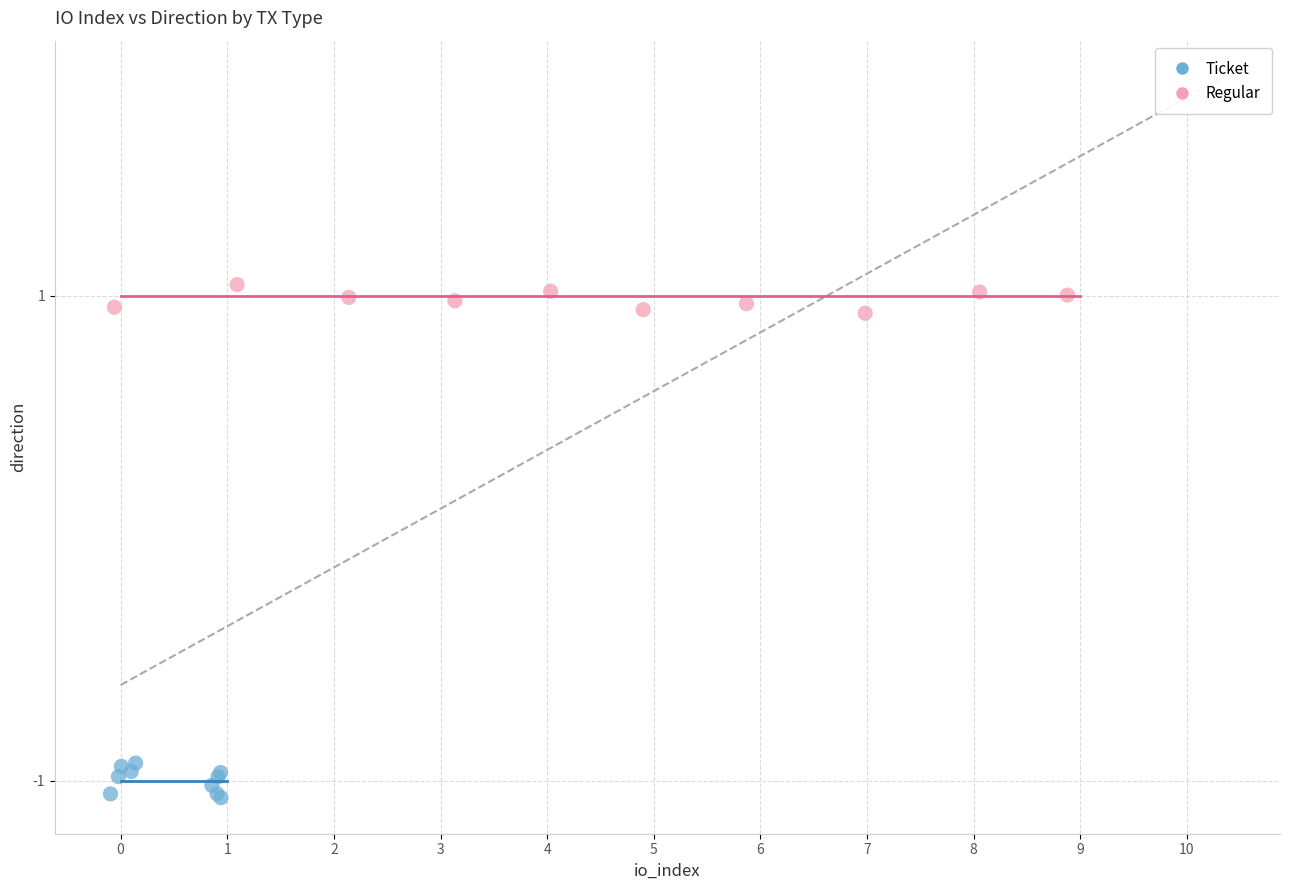

Which series reaches the minimum Y coordinate?

Ticket